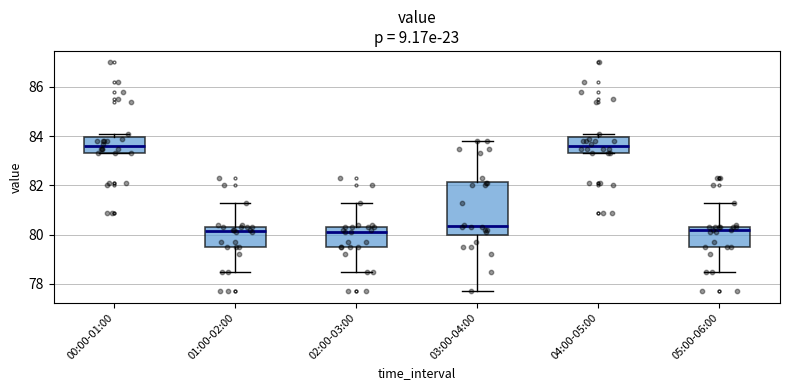

Where does the upper whisker of the box for 05:00-06:00 end on the y-axis? The values are not printed on the chart, so give them approximately, as read against the axis.

81.4